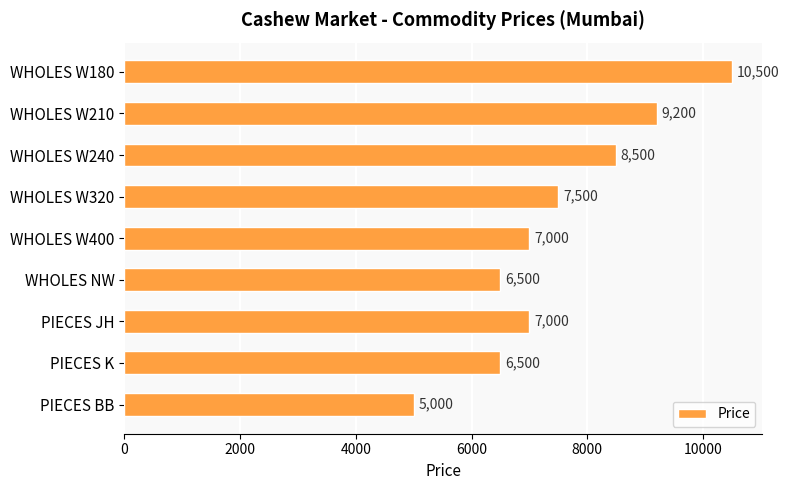

True or false: the data shows 5000 at PIECES BB.

True